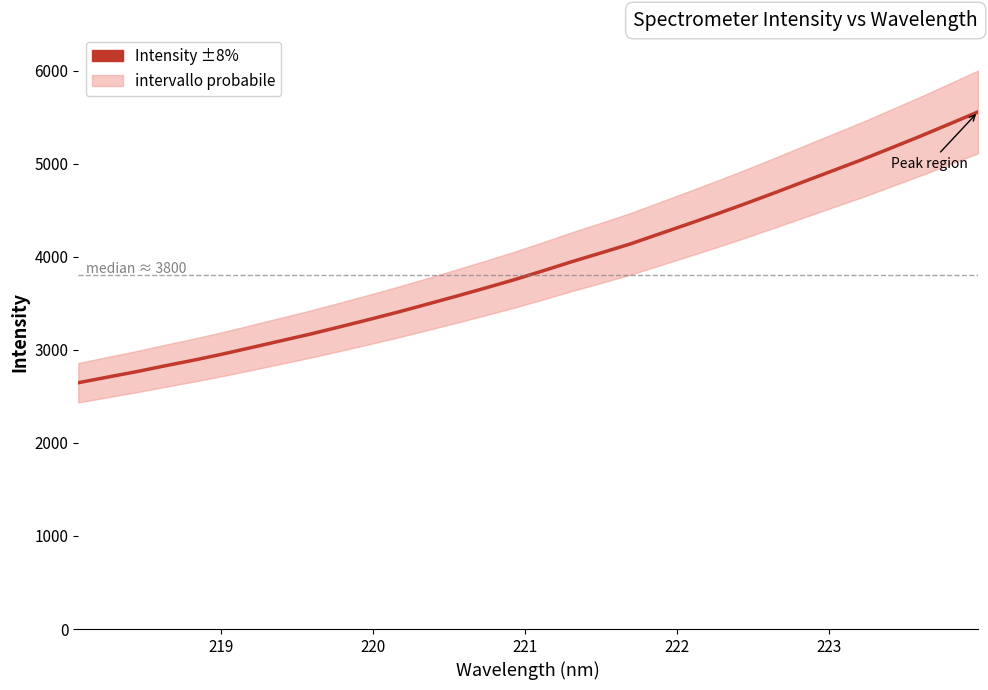

True or false: there are more than 1 points higher than both neighbors.

False